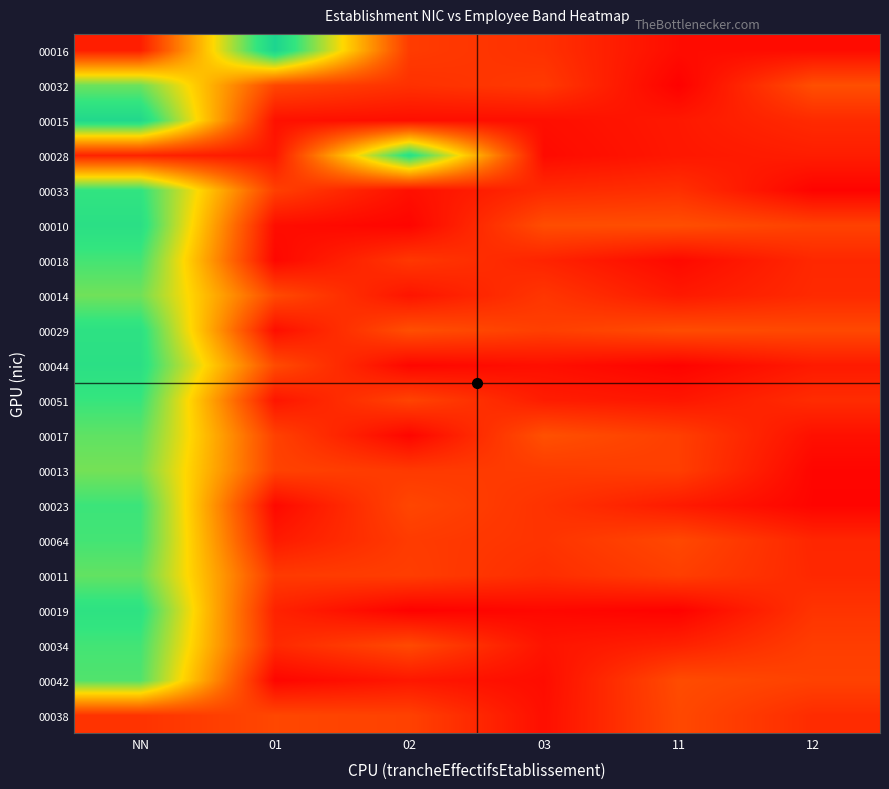

How many categories are shown in the chart?

6